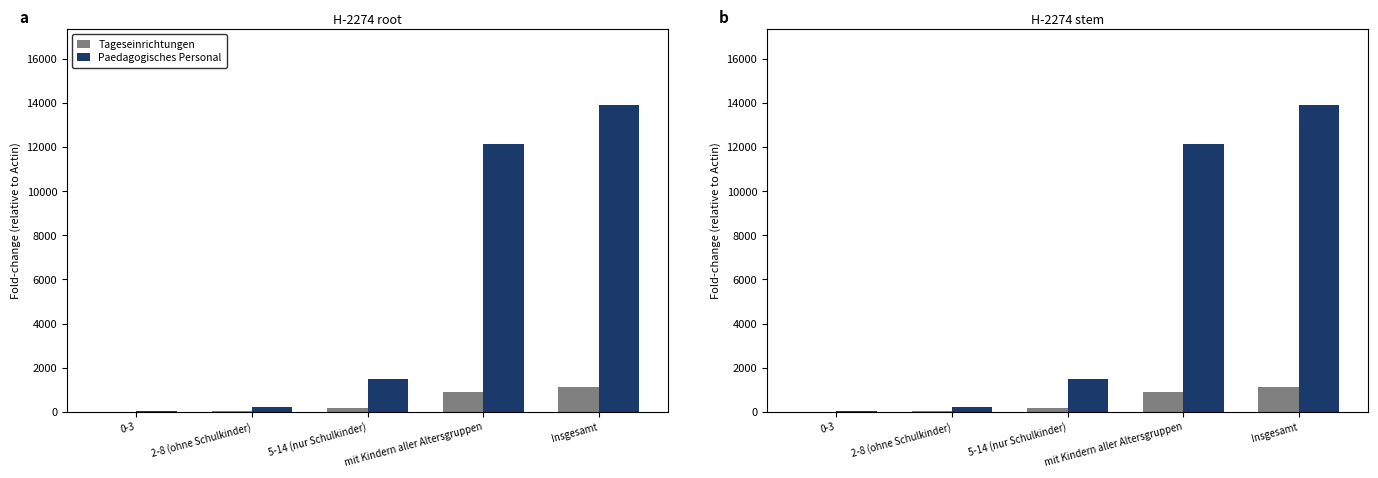

Between mit Kindern aller Altersgruppen and 0-3, which is larger?

mit Kindern aller Altersgruppen